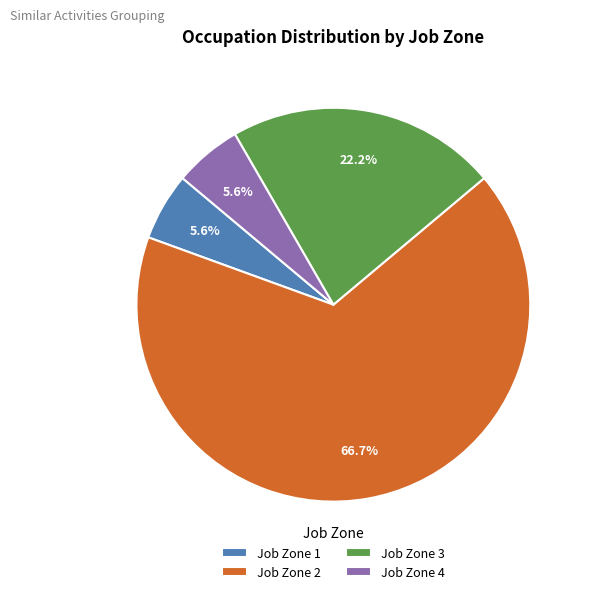

Between Job Zone 2 and Job Zone 4, which is larger?

Job Zone 2